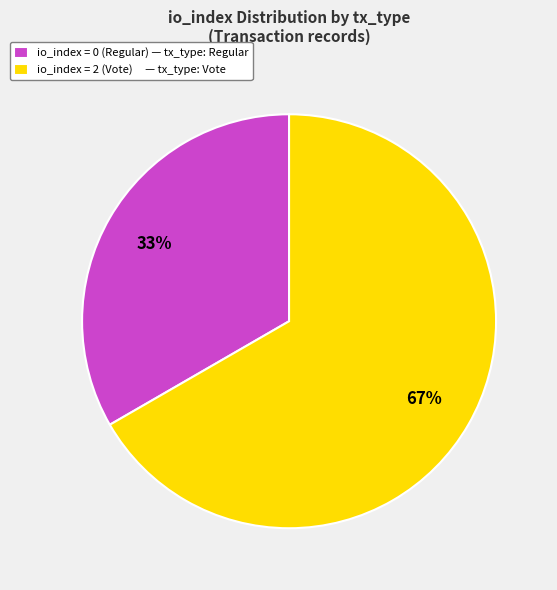

What is the majority slice?

io_index = 2 (Vote) — tx_type: Vote